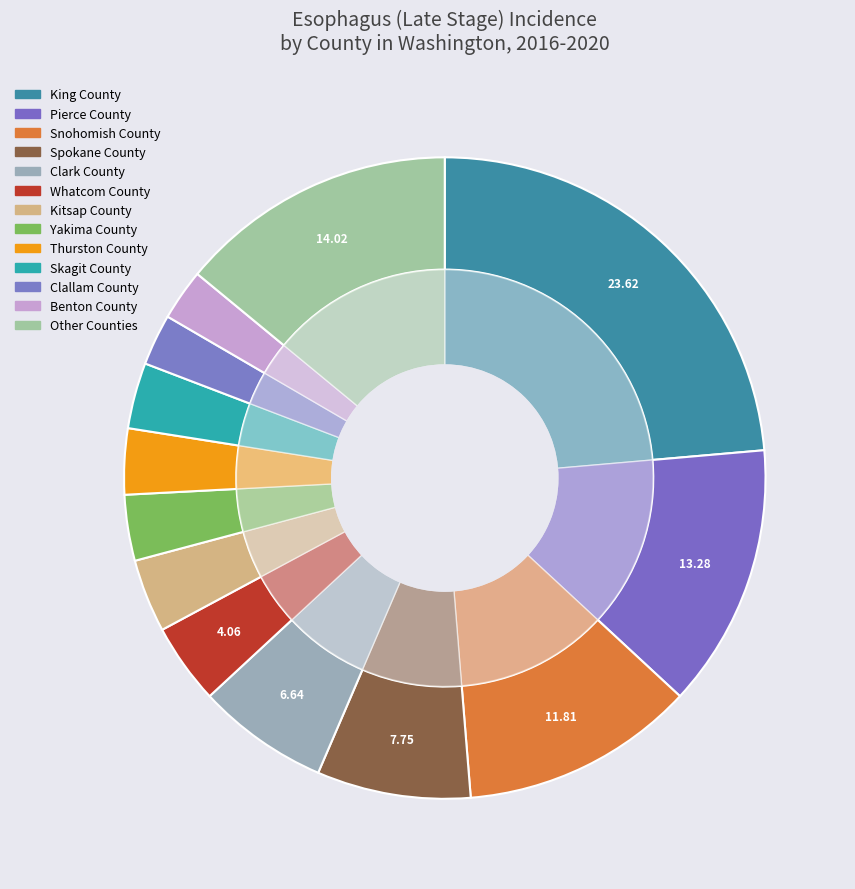

Does any single category account for the majority?

No